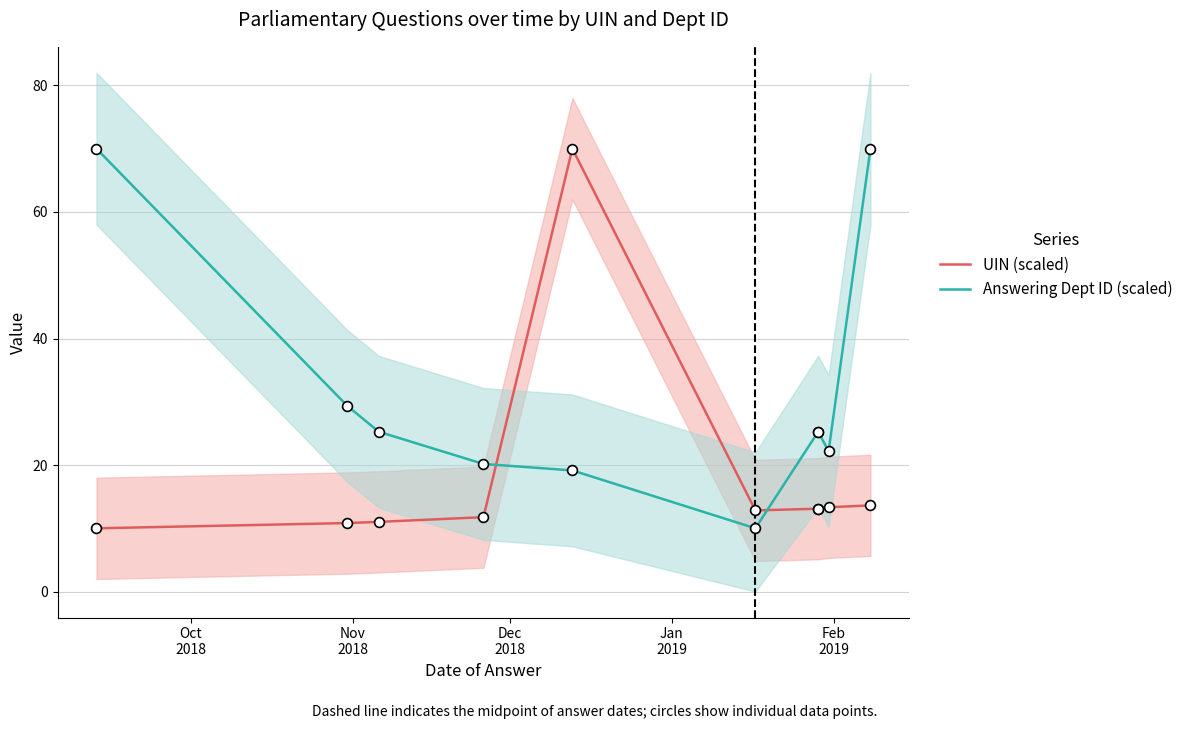

What are all the series names shown in the legend?

UIN (scaled), Answering Dept ID (scaled)